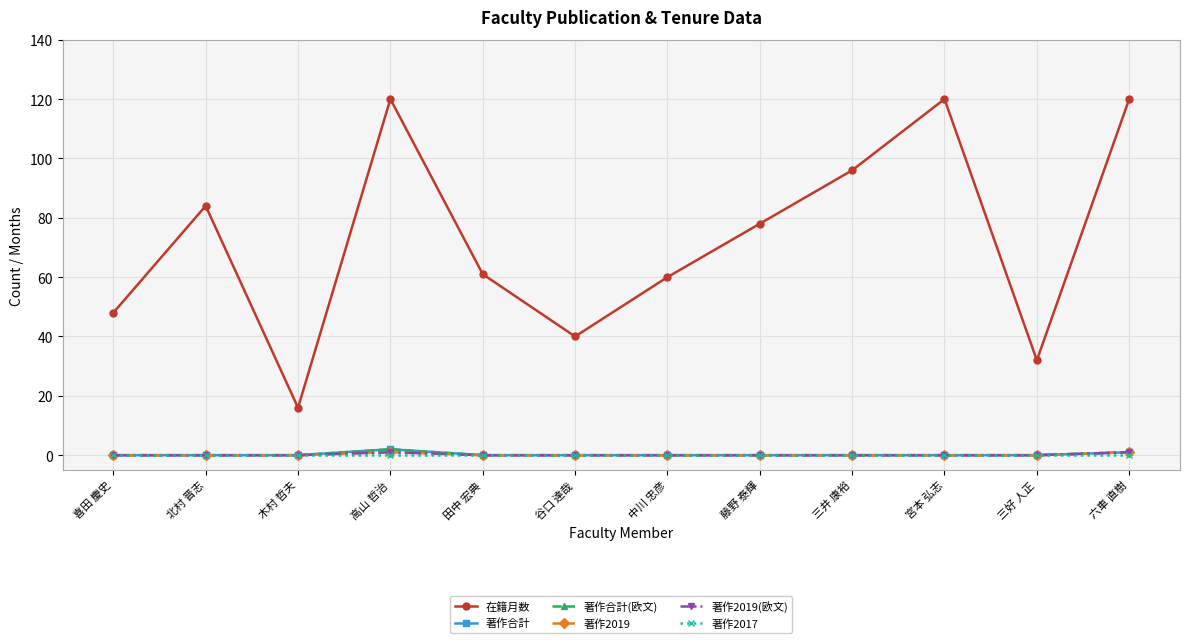

What is the total value across all series at 喜田 慶史?

48